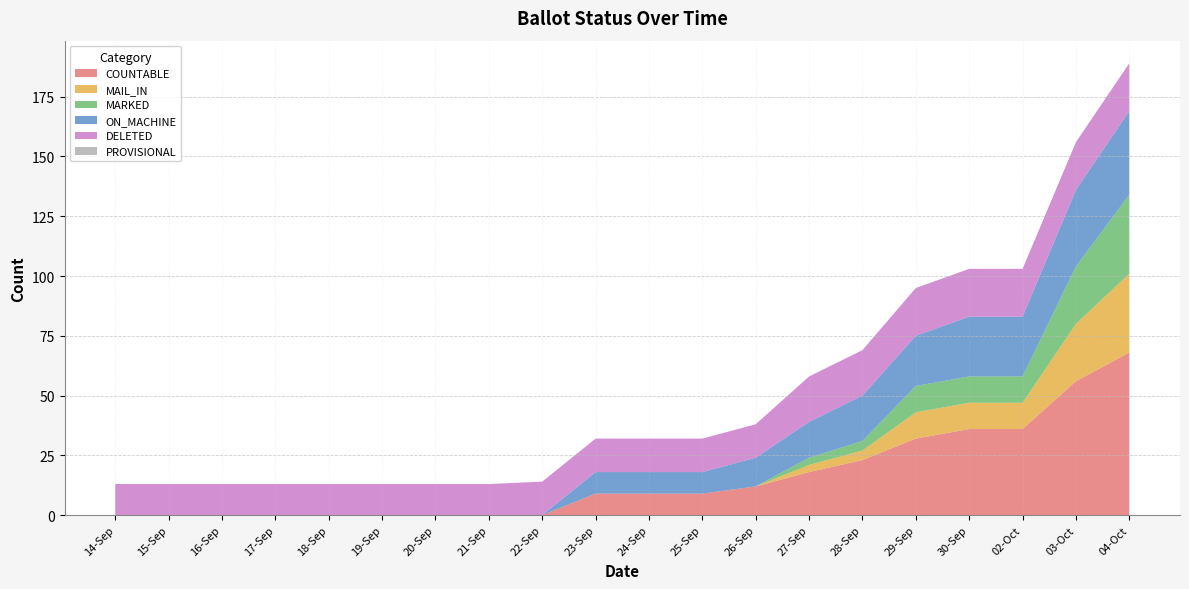

Reading right to left, transcribe all the data shown in this chart.

COUNTABLE: 04-Oct=68	03-Oct=56	02-Oct=36	30-Sep=36	29-Sep=32	28-Sep=23	27-Sep=18	26-Sep=12	25-Sep=9	24-Sep=9	23-Sep=9	22-Sep=0	21-Sep=0	20-Sep=0	19-Sep=0	18-Sep=0	17-Sep=0	16-Sep=0	15-Sep=0	14-Sep=0
MAIL_IN: 04-Oct=33	03-Oct=24	02-Oct=11	30-Sep=11	29-Sep=11	28-Sep=4	27-Sep=3	26-Sep=0	25-Sep=0	24-Sep=0	23-Sep=0	22-Sep=0	21-Sep=0	20-Sep=0	19-Sep=0	18-Sep=0	17-Sep=0	16-Sep=0	15-Sep=0	14-Sep=0
MARKED: 04-Oct=33	03-Oct=24	02-Oct=11	30-Sep=11	29-Sep=11	28-Sep=4	27-Sep=3	26-Sep=0	25-Sep=0	24-Sep=0	23-Sep=0	22-Sep=0	21-Sep=0	20-Sep=0	19-Sep=0	18-Sep=0	17-Sep=0	16-Sep=0	15-Sep=0	14-Sep=0
ON_MACHINE: 04-Oct=35	03-Oct=32	02-Oct=25	30-Sep=25	29-Sep=21	28-Sep=19	27-Sep=15	26-Sep=12	25-Sep=9	24-Sep=9	23-Sep=9	22-Sep=0	21-Sep=0	20-Sep=0	19-Sep=0	18-Sep=0	17-Sep=0	16-Sep=0	15-Sep=0	14-Sep=0
DELETED: 04-Oct=20	03-Oct=20	02-Oct=20	30-Sep=20	29-Sep=20	28-Sep=19	27-Sep=19	26-Sep=14	25-Sep=14	24-Sep=14	23-Sep=14	22-Sep=14	21-Sep=13	20-Sep=13	19-Sep=13	18-Sep=13	17-Sep=13	16-Sep=13	15-Sep=13	14-Sep=13
PROVISIONAL: 04-Oct=0	03-Oct=0	02-Oct=0	30-Sep=0	29-Sep=0	28-Sep=0	27-Sep=0	26-Sep=0	25-Sep=0	24-Sep=0	23-Sep=0	22-Sep=0	21-Sep=0	20-Sep=0	19-Sep=0	18-Sep=0	17-Sep=0	16-Sep=0	15-Sep=0	14-Sep=0